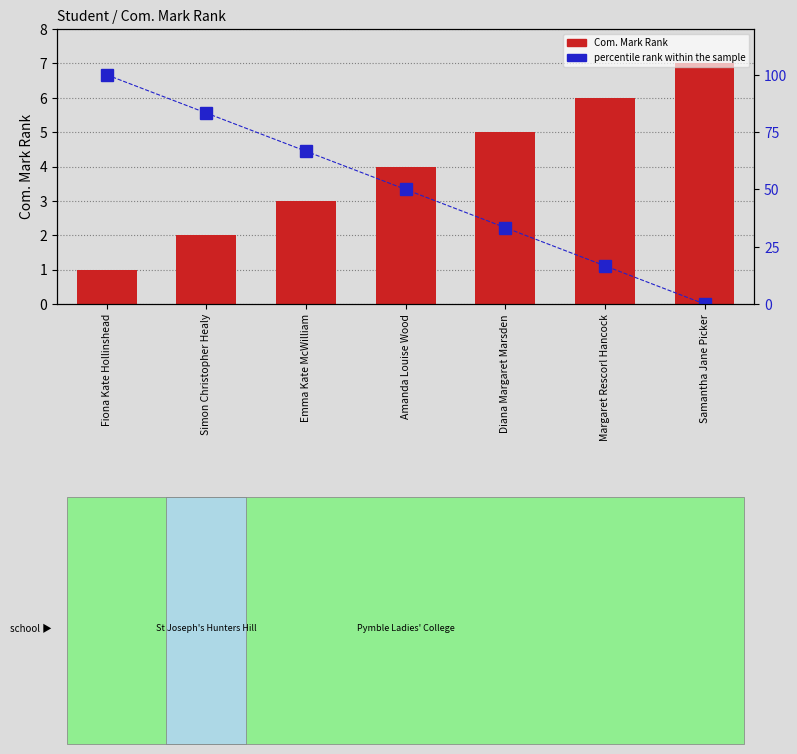

What is the maximum value for percentile rank within the sample?

100.0